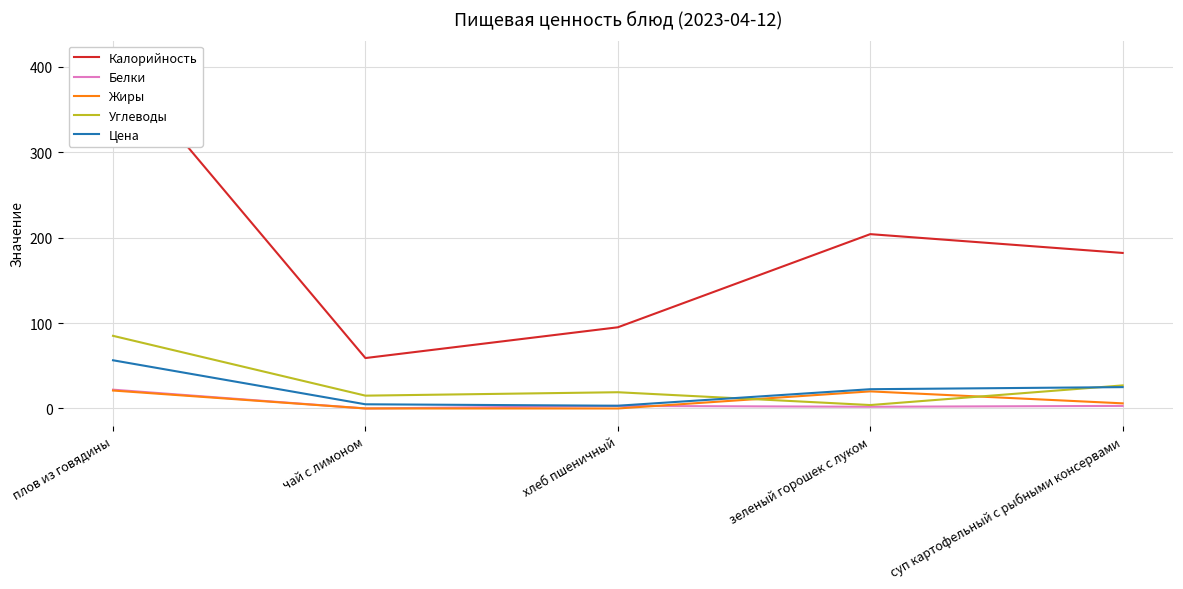

Reading right to left, list all the values displayed in this chart.

Калорийность: суп картофельный с рыбными консервами=182.0	зеленый горошек с луком=204.0	хлеб пшеничный=95.0	чай с лимоном=59.0	плов из говядины=410.0
Белки: суп картофельный с рыбными консервами=3.0	зеленый горошек с луком=2.0	хлеб пшеничный=3.0	чай с лимоном=0.0	плов из говядины=22.0
Жиры: суп картофельный с рыбными консервами=6.0	зеленый горошек с луком=20.0	хлеб пшеничный=0.0	чай с лимоном=0.0	плов из говядины=21.0
Углеводы: суп картофельный с рыбными консервами=27.0	зеленый горошек с луком=4.0	хлеб пшеничный=19.0	чай с лимоном=15.0	плов из говядины=85.0
Цена: суп картофельный с рыбными консервами=25.0	зеленый горошек с луком=22.5	хлеб пшеничный=3.2	чай с лимоном=4.9	плов из говядины=56.4